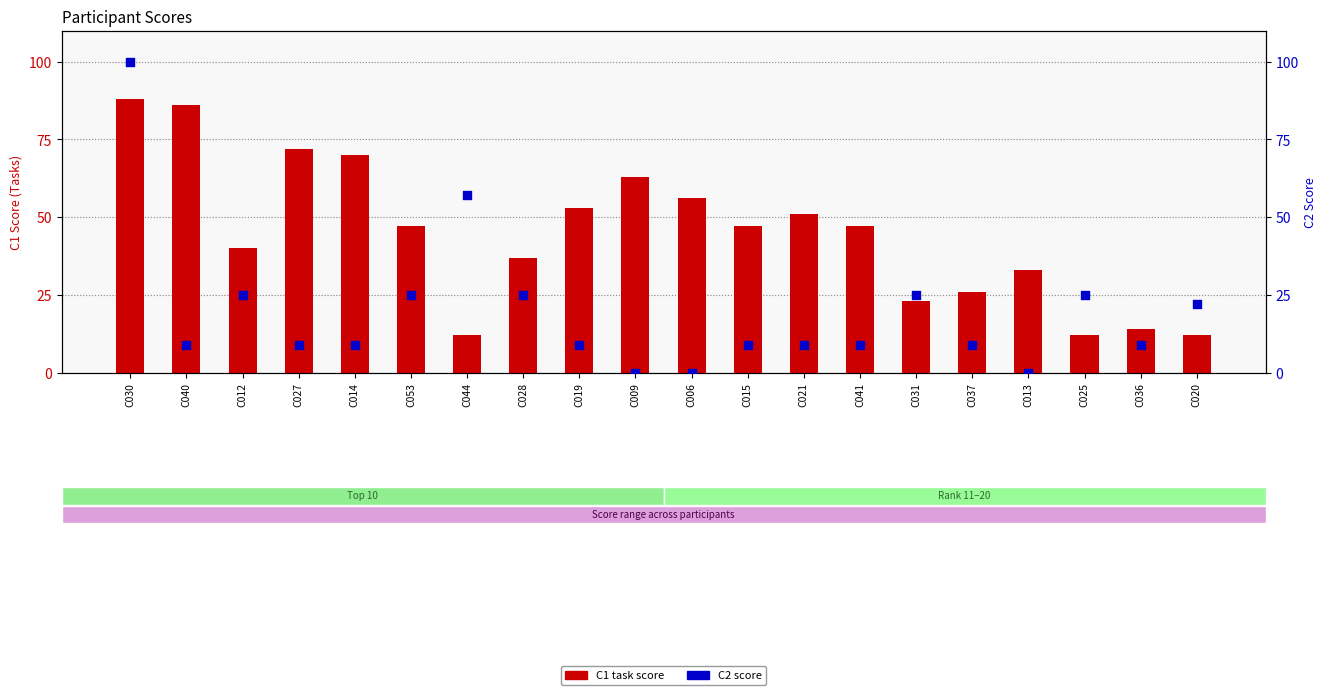

At which category is the sum across all series the highest?

C030